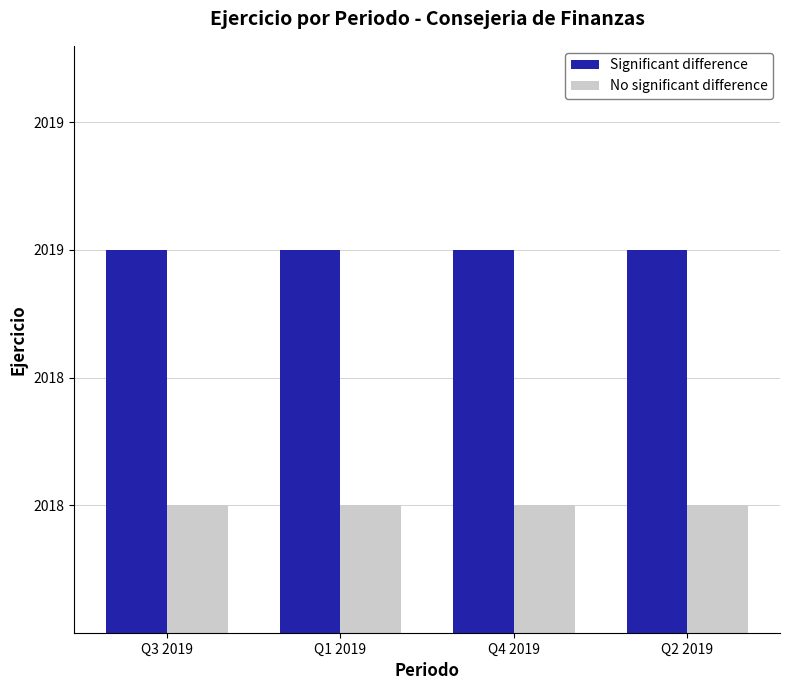

Reading left to right, extract all data points from this chart.

Significant difference: Q3 2019=2019	Q1 2019=2019	Q4 2019=2019	Q2 2019=2019
No significant difference: Q3 2019=2018	Q1 2019=2018	Q4 2019=2018	Q2 2019=2018